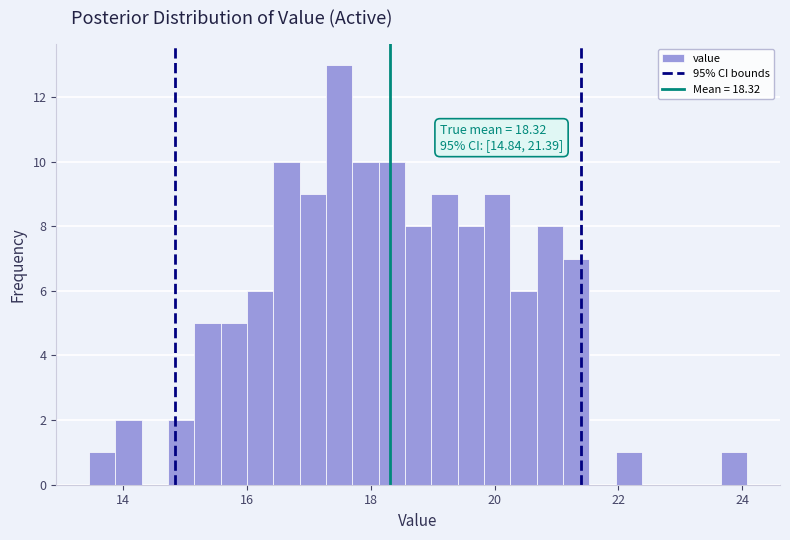

Around what value on the x-axis is the tallest bar? Give the approximate position of its centre, as read against the axis.

17.4